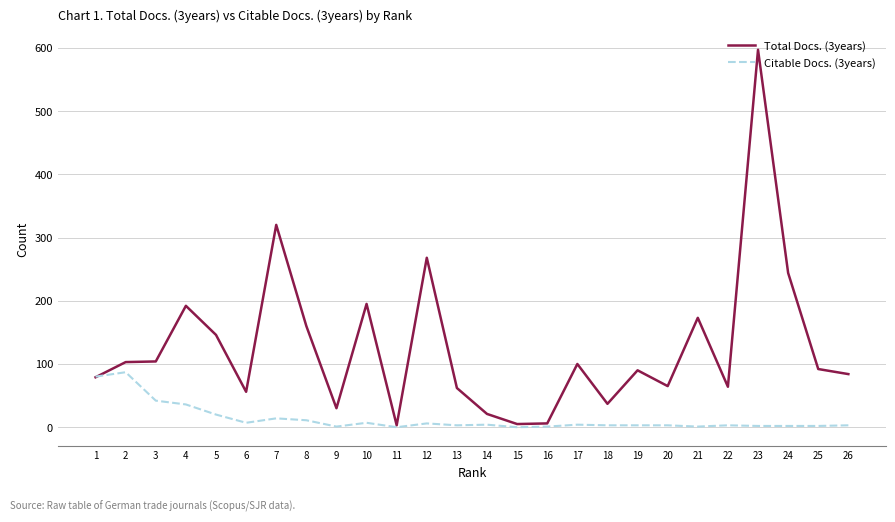

Is this an area chart (filled region under the line)?

No